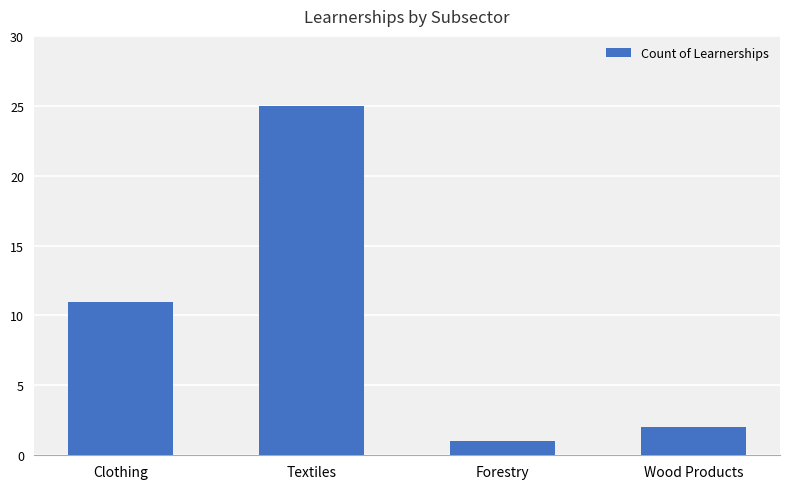

How many data points does each series have?

4